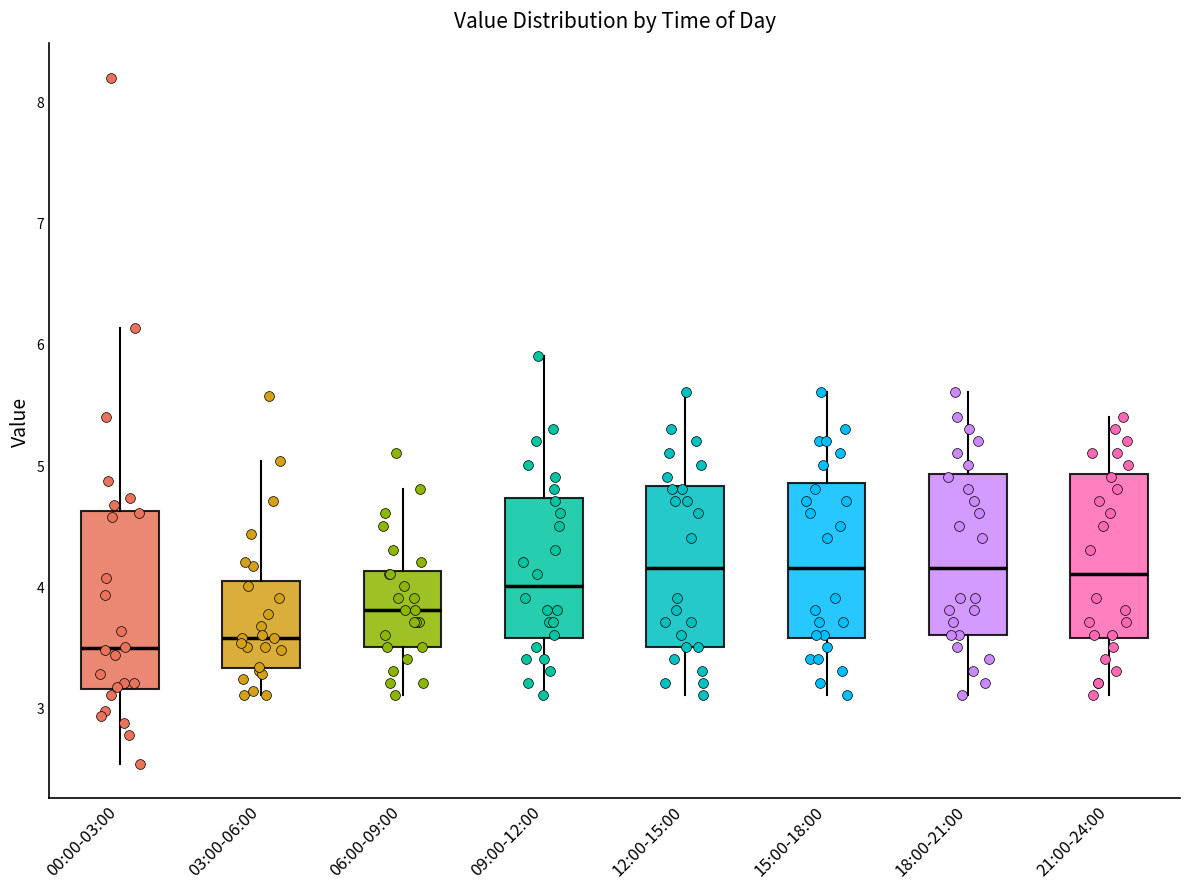

Where does the median line of the box for 00:00-03:00 sit on the y-axis? The values are not printed on the chart, so give them approximately, as read against the axis.

3.5